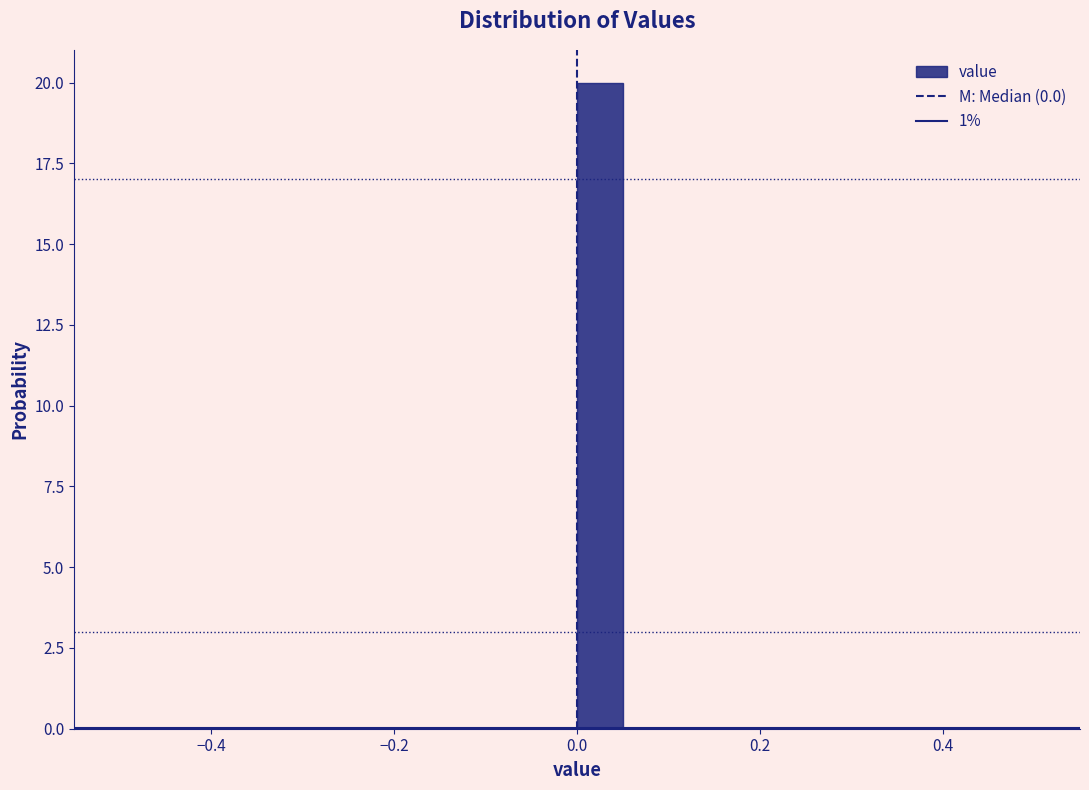

Read against the x-axis, roughly where is the centre of the tallest bar?

0.02